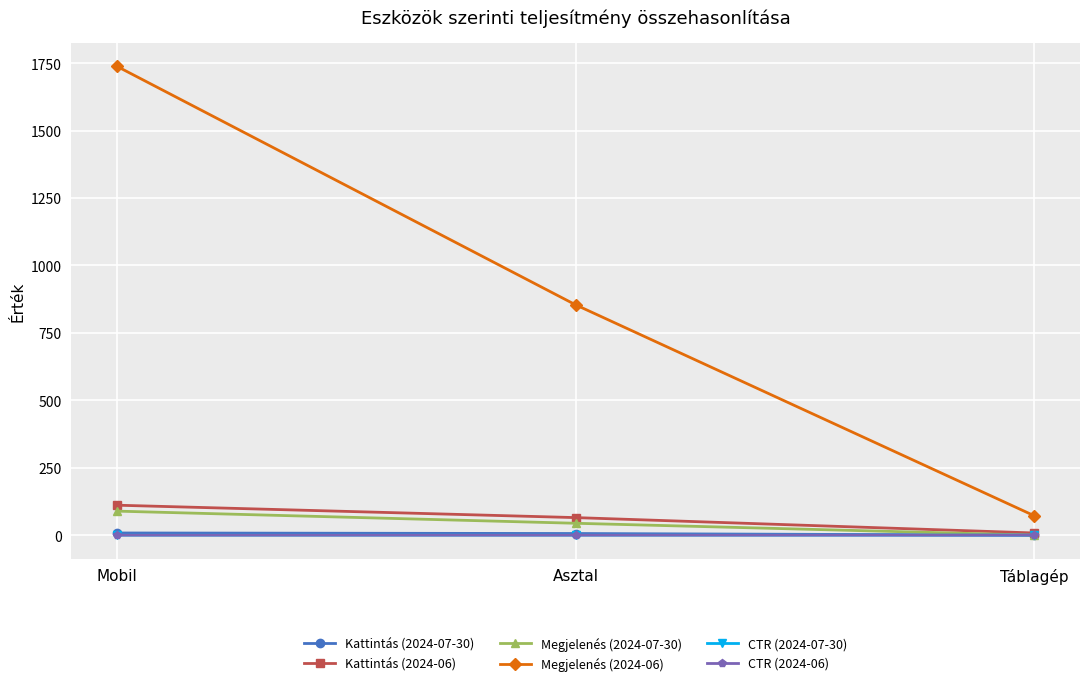

Which series has the largest range (max minus min)?

Megjelenés (2024-06)